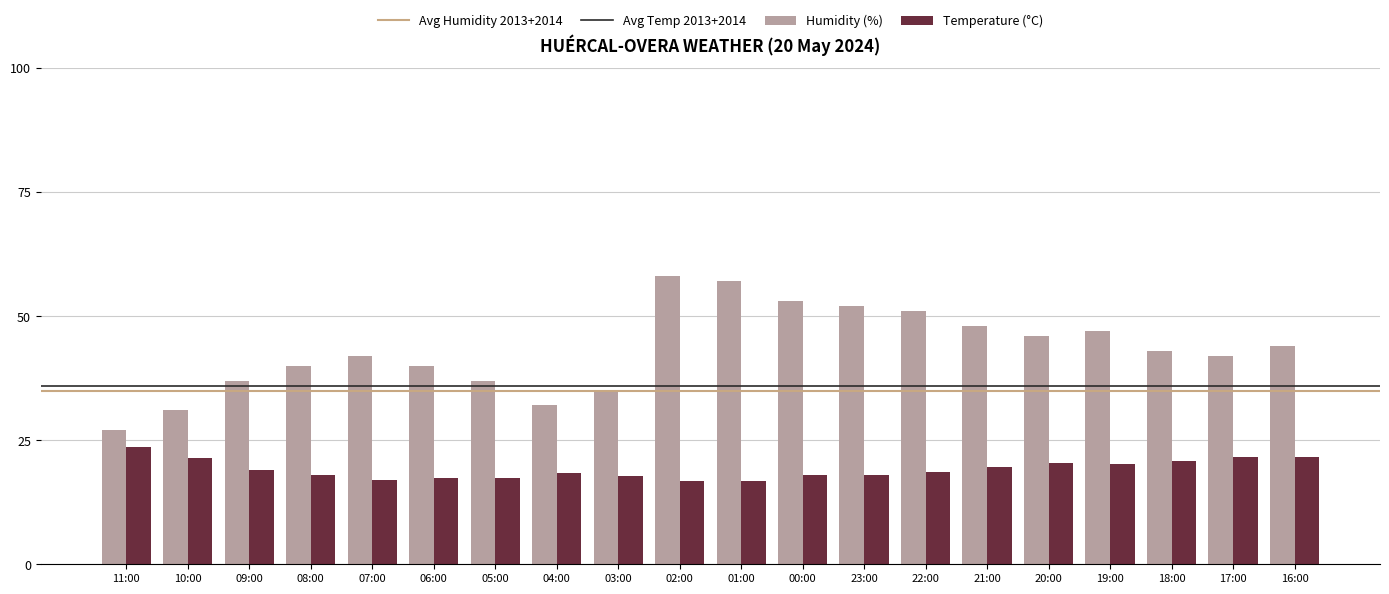

Rank the series by their average value, from highest to lowest.

Humidity (%), Temperature (°C)